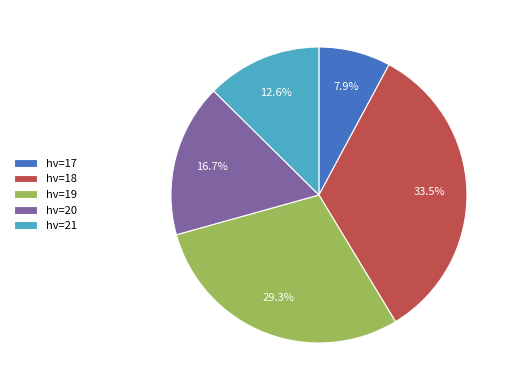

Rank the categories by value from lowest to highest.

hv=17, hv=21, hv=20, hv=19, hv=18